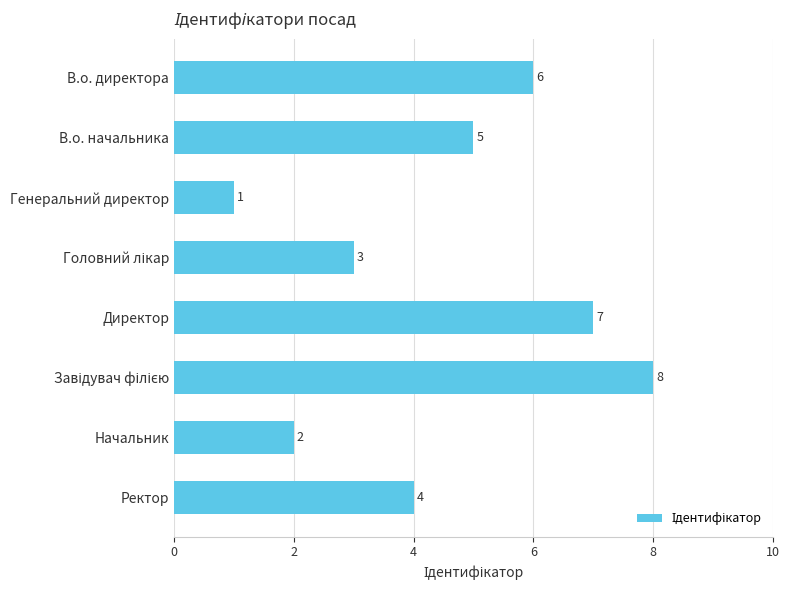

Reading top to bottom, extract all data points from this chart.

6	5	1	3	7	8	2	4